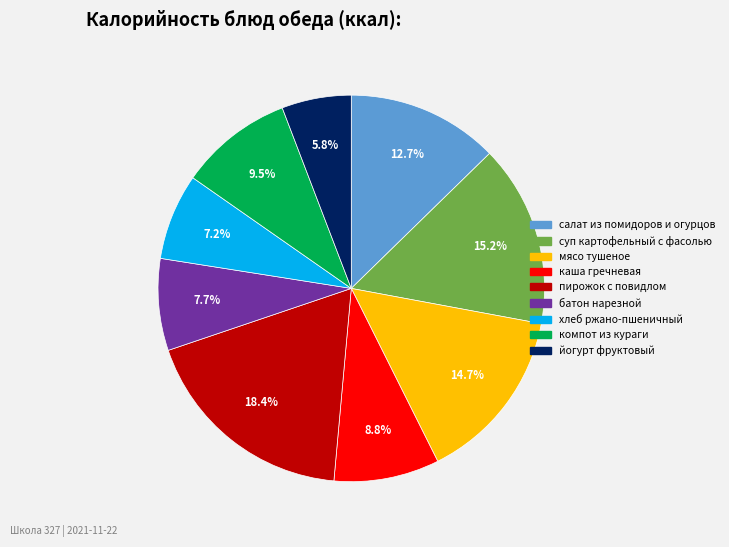

To the nearest percent, what is the difference between the largest and smallest slice percentages?

13%